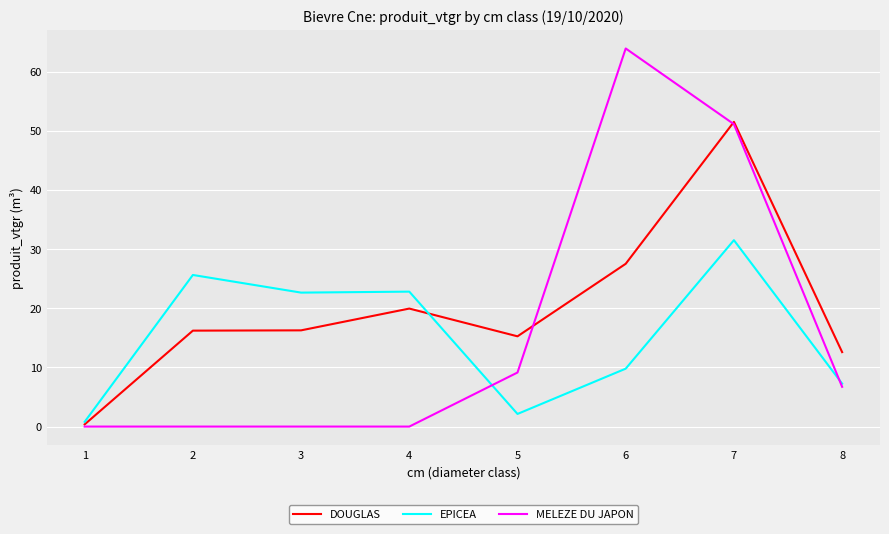

What is the difference between the DOUGLAS values at 4 and 6?

7.6